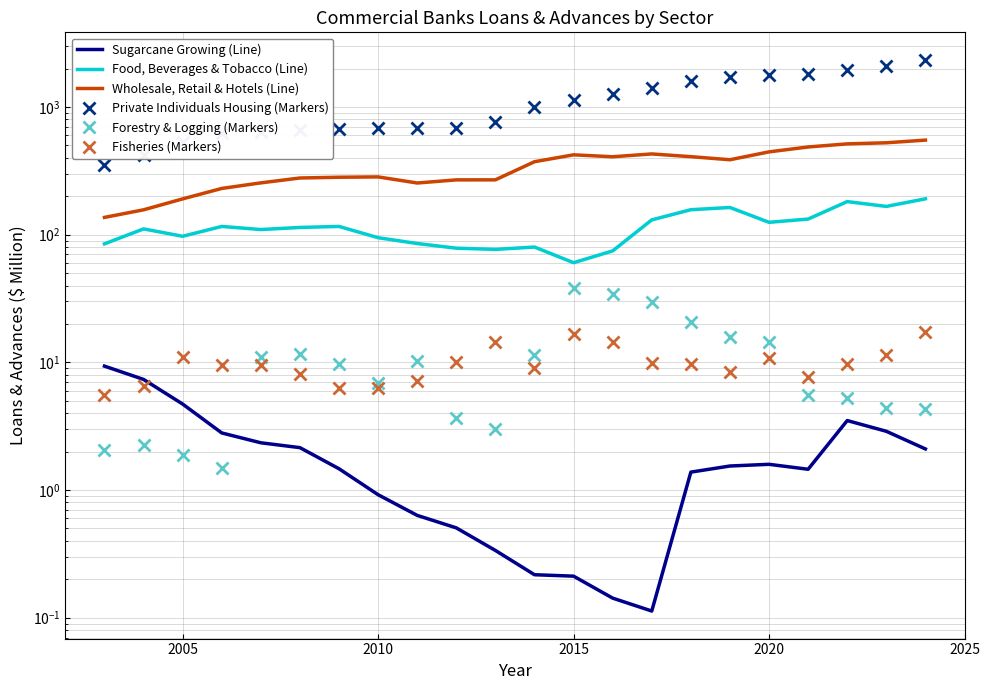

Is this an area chart (filled region under the line)?

No